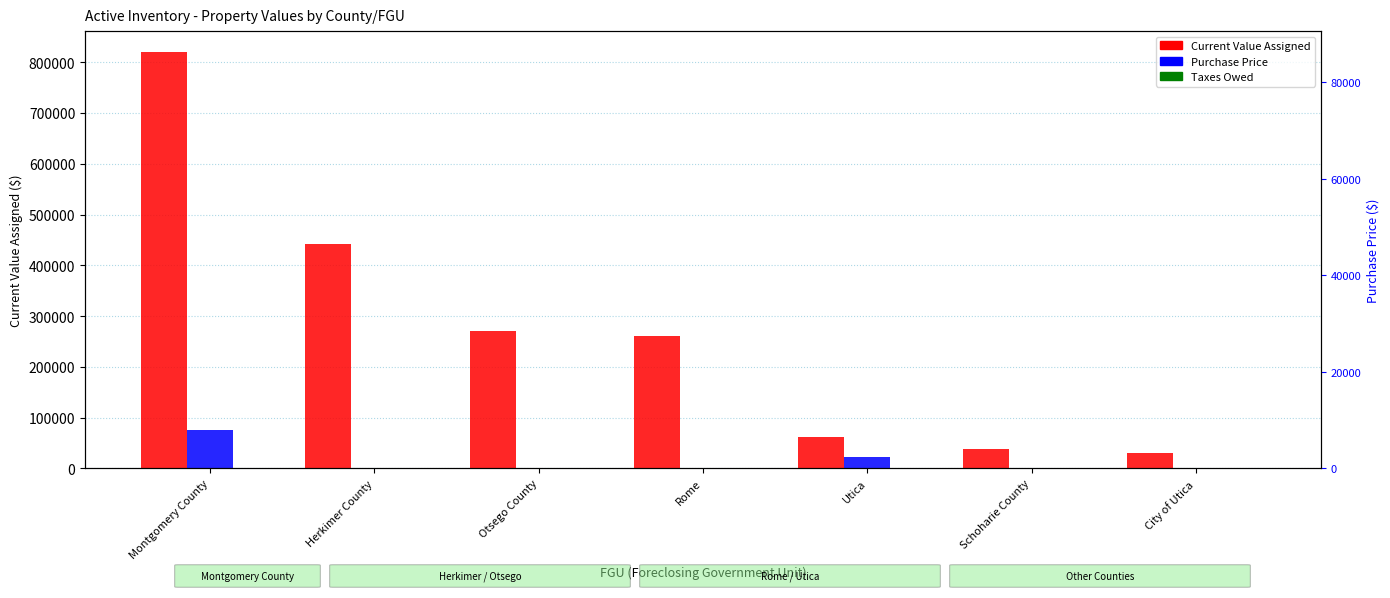

What is the label of the 4th bar from the left?

Rome